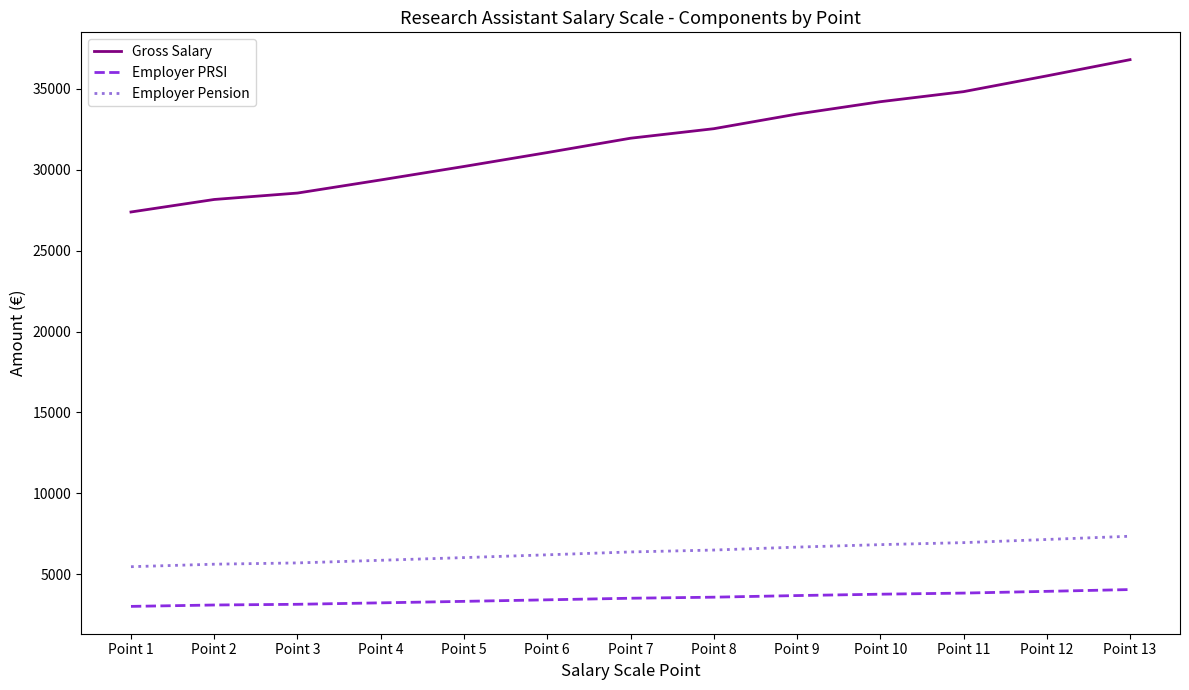

What is the highest value of the Employer Pension series?

7357.3